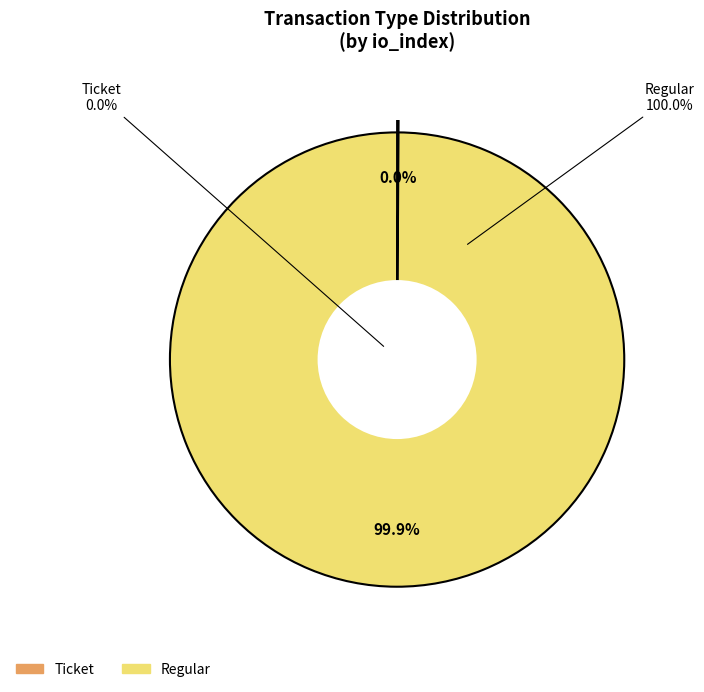

True or false: Ticket accounts for 0% of the total.

True